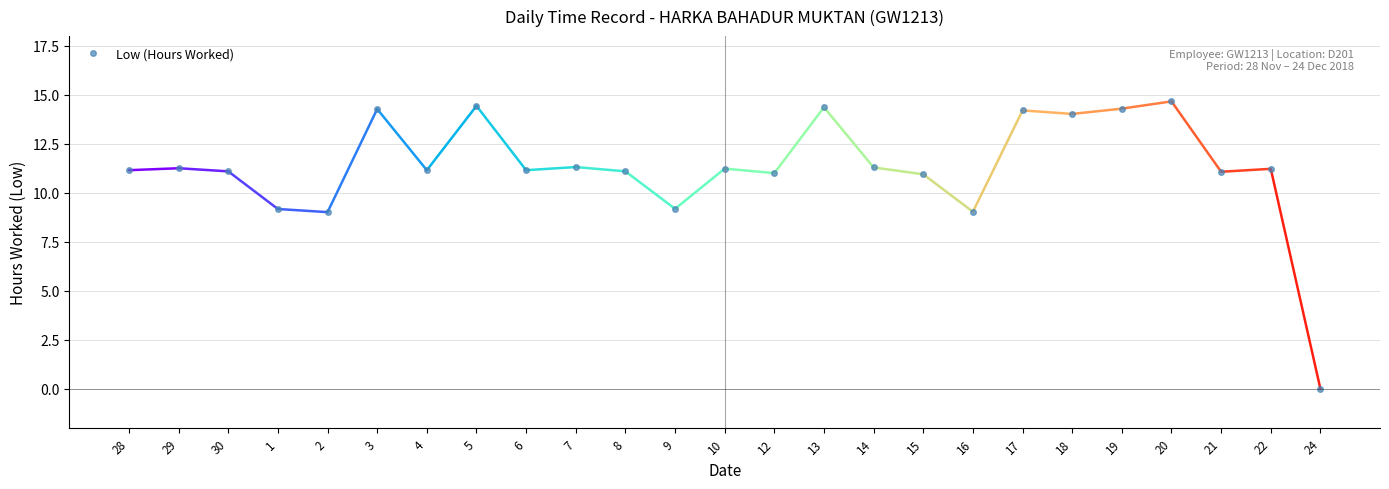

Which category has the highest value across all series?

20